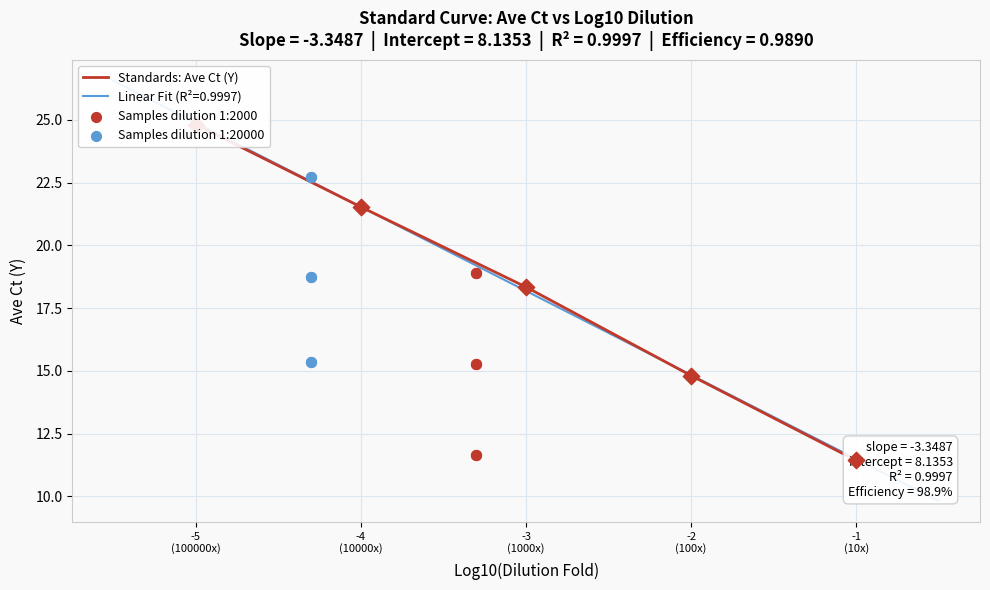

What is the total value across all series at -3
(1000x)?

36.7